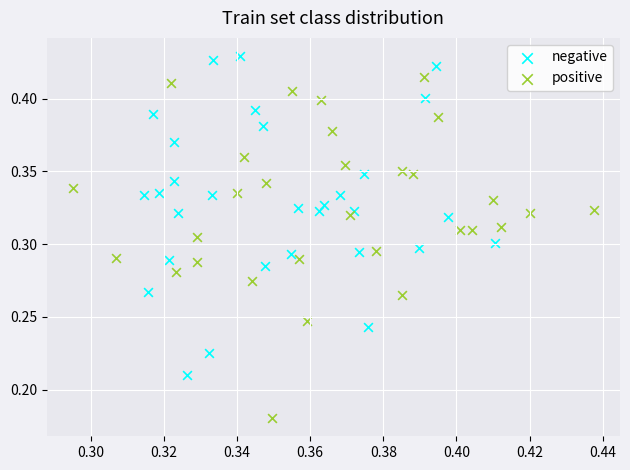

Which series has the widest spread of Y values?

positive